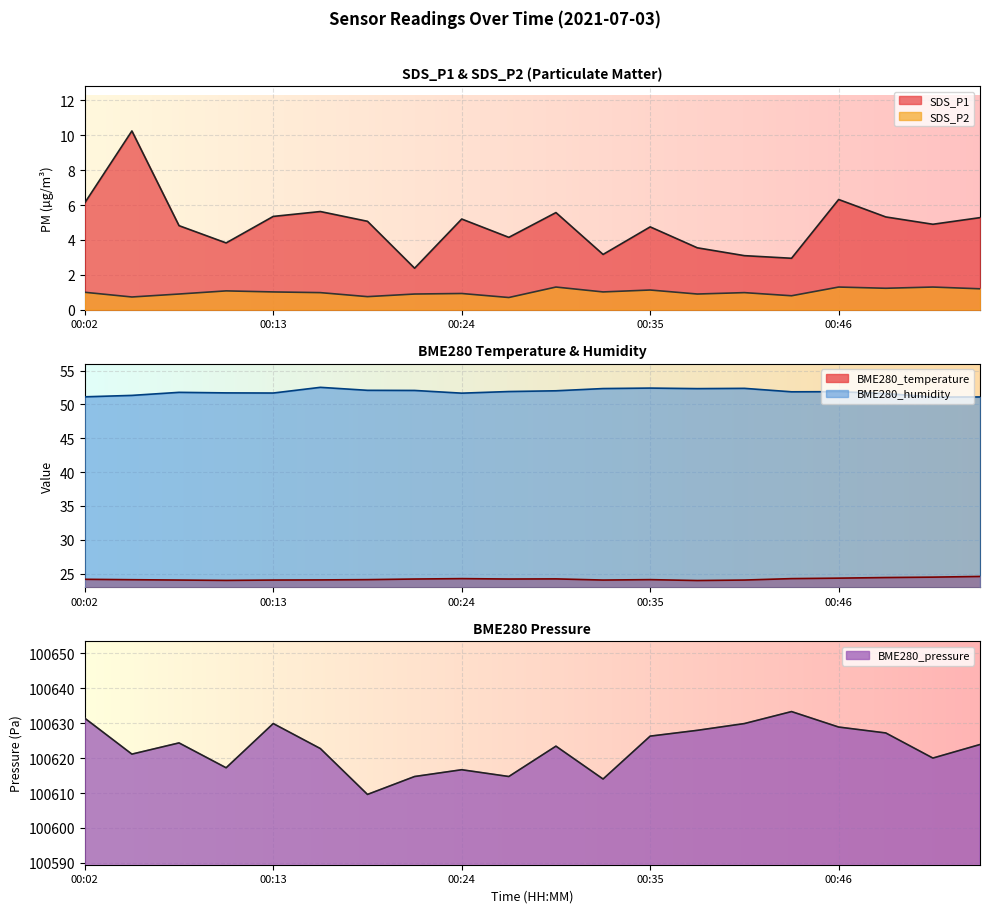

What is the highest value of the BME280_temperature series?

24.6